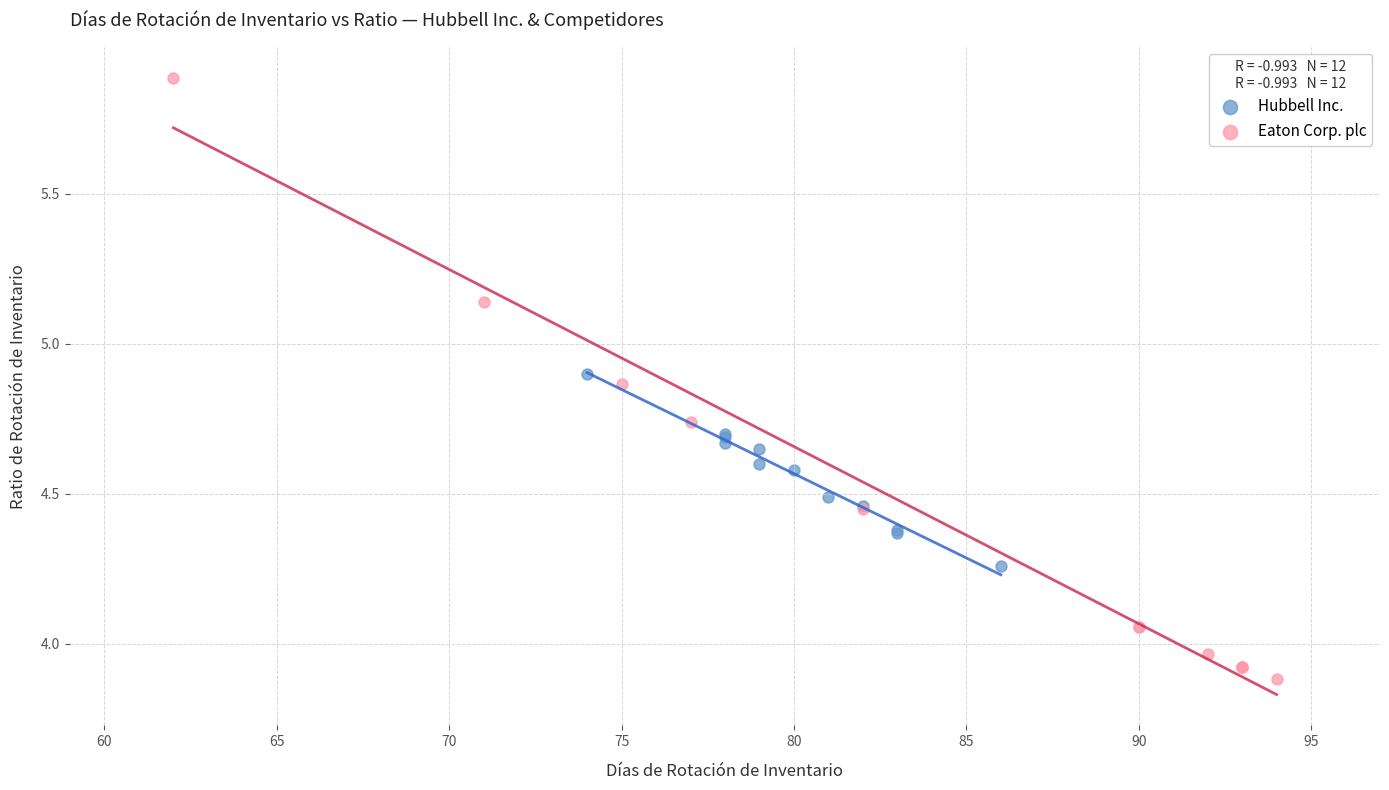

Which series contains the highest Y value?

Eaton Corp. plc